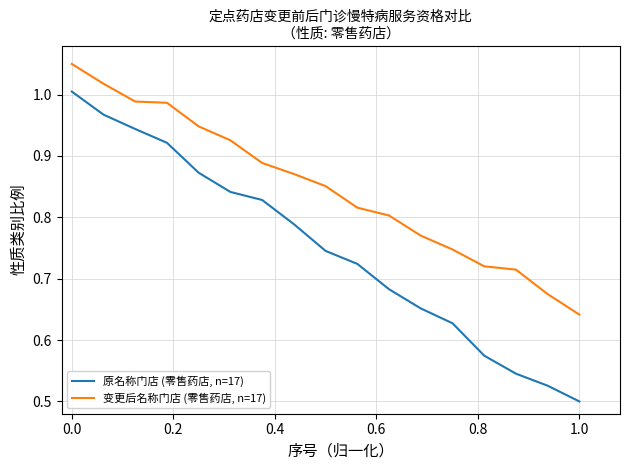

What is the difference between the maximum and minimum values in the 变更后名称门店 (零售药店, n=17) series?

0.4